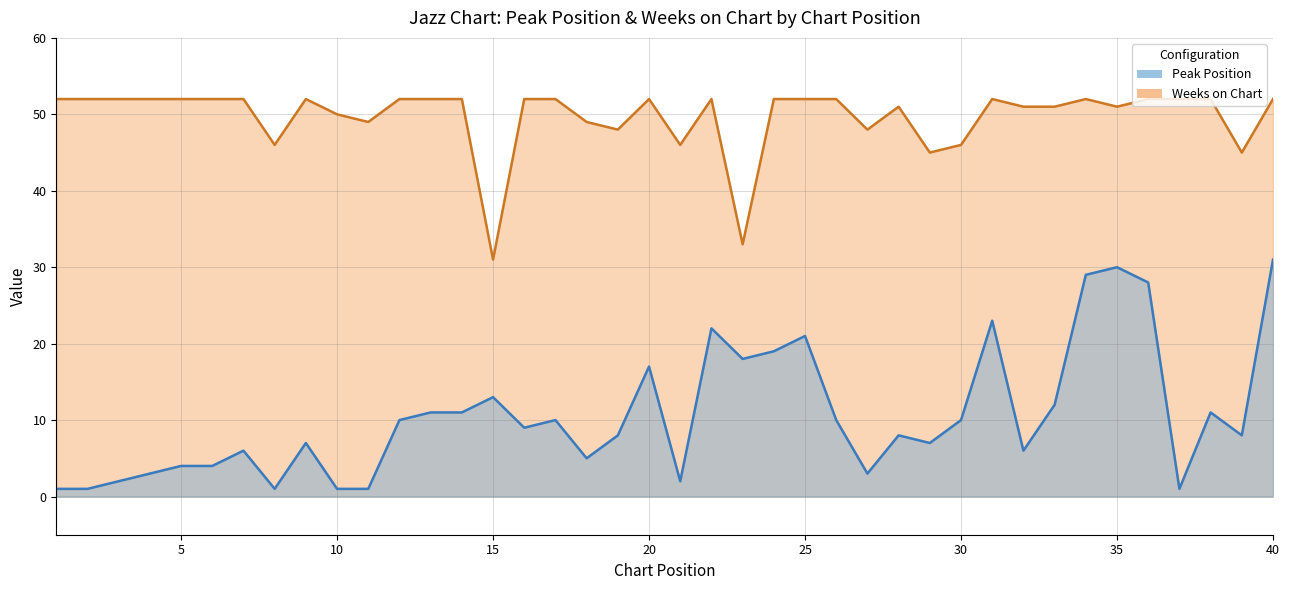

True or false: Weeks on Chart and Peak Position cross at least once.

False